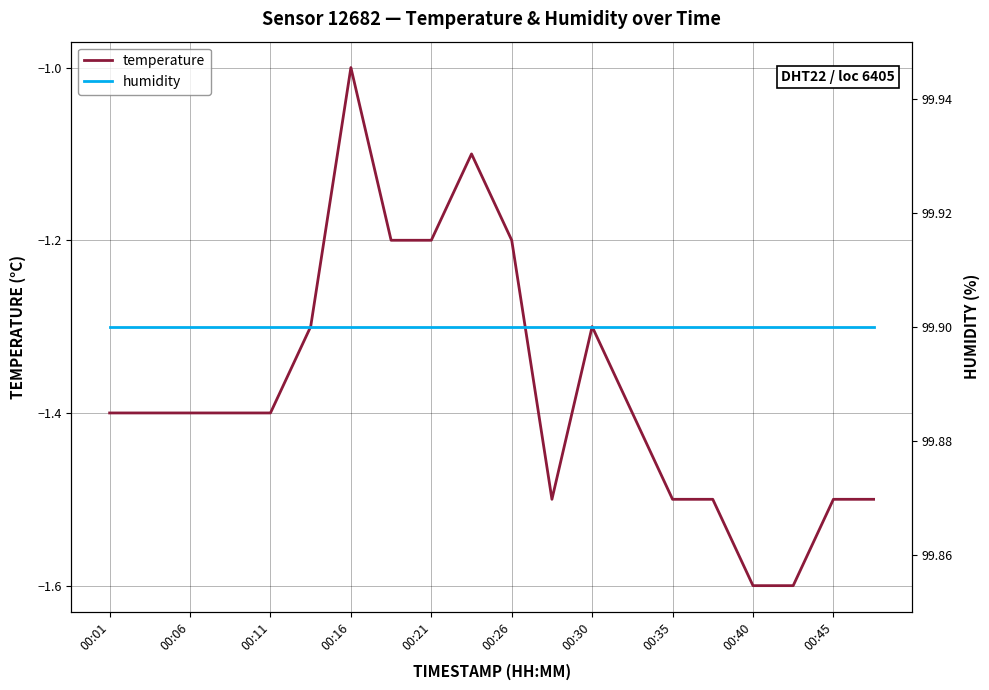

True or false: temperature has a value of -1.5 at 00:45.

True